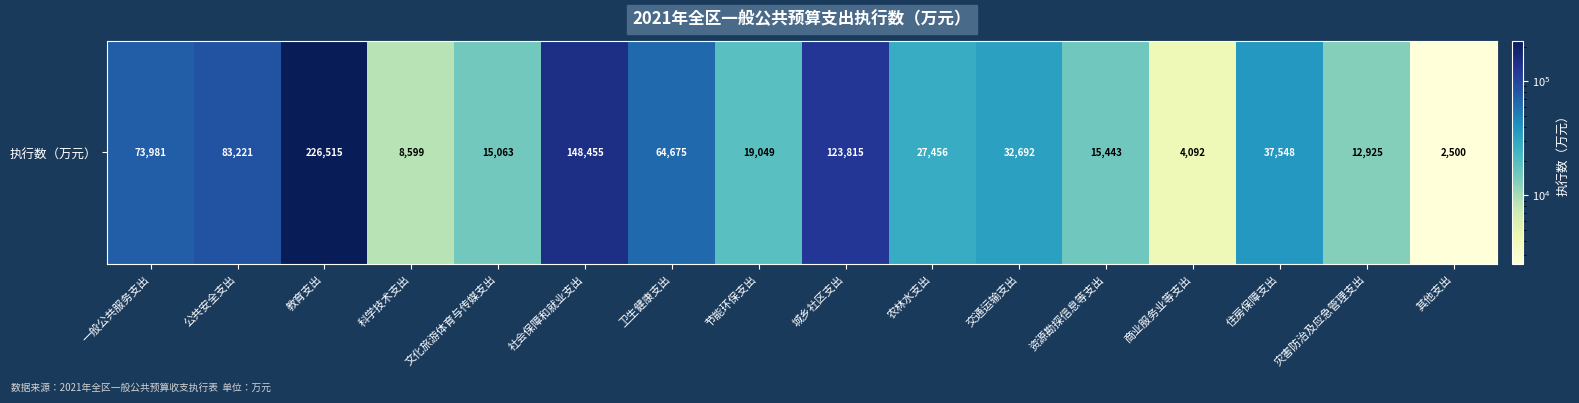

Rank the categories by value from lowest to highest.

其他支出, 商业服务业等支出, 科学技术支出, 灾害防治及应急管理支出, 文化旅游体育与传媒支出, 资源勘探信息等支出, 节能环保支出, 农林水支出, 交通运输支出, 住房保障支出, 卫生健康支出, 一般公共服务支出, 公共安全支出, 城乡社区支出, 社会保障和就业支出, 教育支出